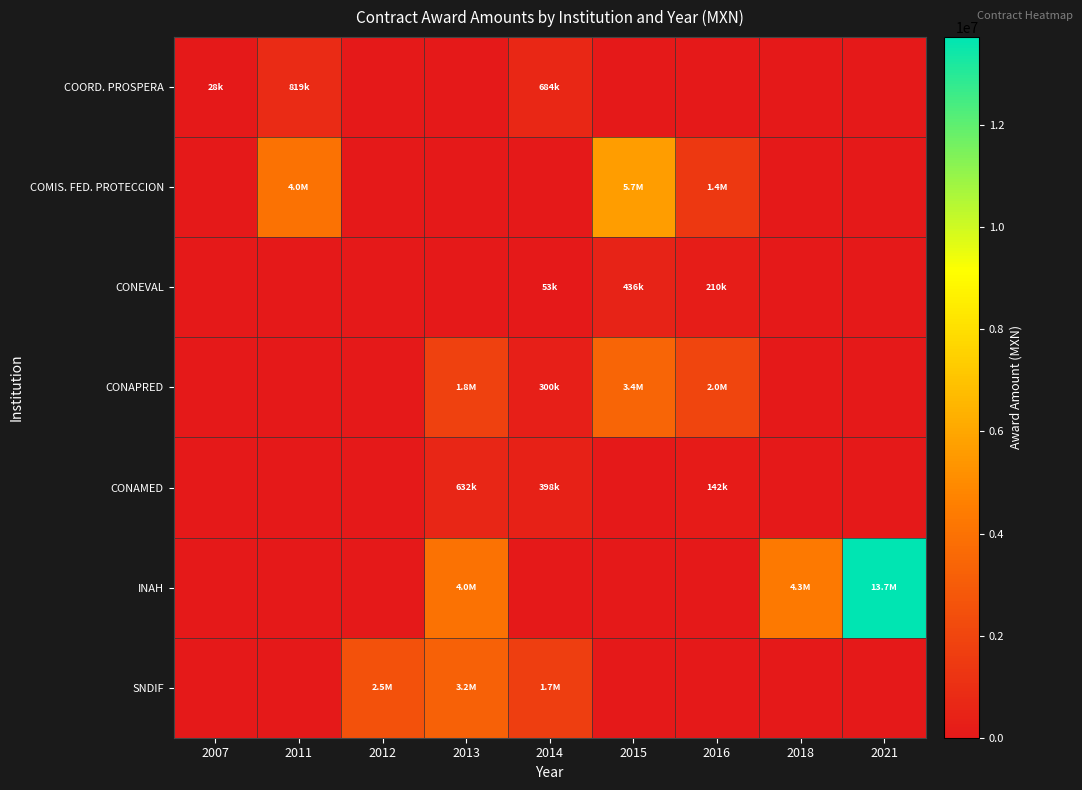

Reading right to left, transcribe all the data shown in this chart.

COORD. PROSPERA: 2021=0.0	2018=0.0	2016=0.0	2015=0.0	2014=683816.0	2013=0.0	2012=0.0	2011=818961.9	2007=27812.8
COMIS. FED. PROTECCION: 2021=0.0	2018=0.0	2016=1415000.0	2015=5650000.0	2014=0.0	2013=0.0	2012=0.0	2011=4000000.0	2007=0.0
CONEVAL: 2021=0.0	2018=0.0	2016=210366.0	2015=435577.1	2014=52814.8	2013=0.0	2012=0.0	2011=0.0	2007=0.0
CONAPRED: 2021=0.0	2018=0.0	2016=2000000.0	2015=3400000.0	2014=300000.0	2013=1800000.0	2012=0.0	2011=0.0	2007=0.0
CONAMED: 2021=0.0	2018=0.0	2016=141500.0	2015=0.0	2014=398339.7	2013=631784.0	2012=0.0	2011=0.0	2007=0.0
INAH: 2021=13723200.0	2018=4310344.8	2016=0.0	2015=0.0	2014=0.0	2013=3972116.8	2012=0.0	2011=0.0	2007=0.0
SNDIF: 2021=0.0	2018=0.0	2016=0.0	2015=0.0	2014=1681310.1	2013=3227362.0	2012=2523682.0	2011=0.0	2007=0.0